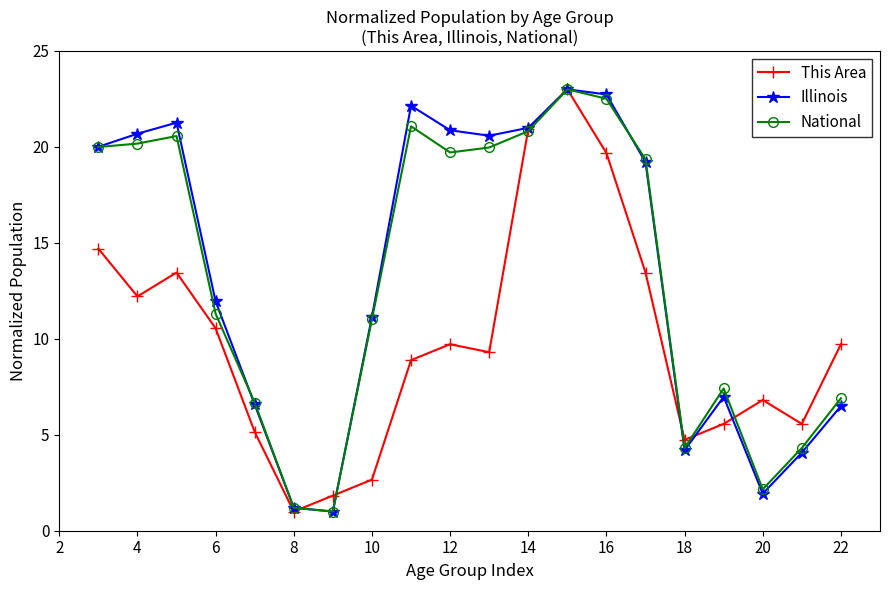

How many series are shown in this chart?

3